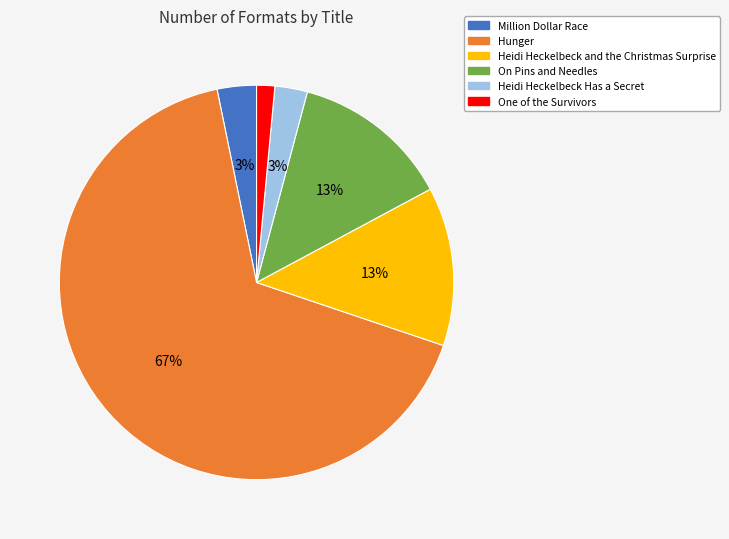

Does Hunger account for over 50% of the chart?

Yes